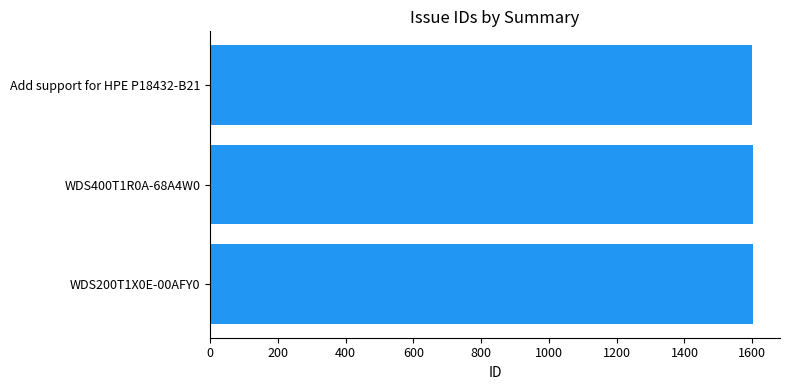

What is the difference between the maximum and minimum values?

2